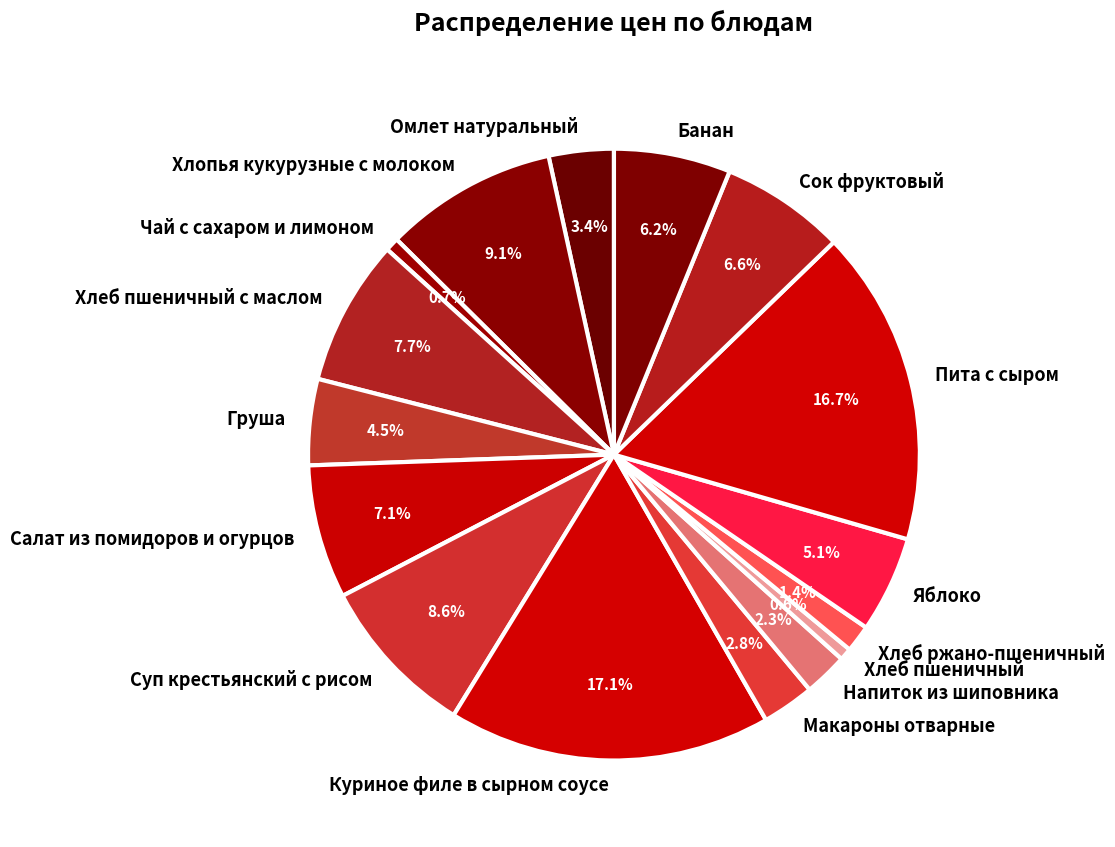

What portion of the pie excludes Хлеб пшеничный с маслом?

92.3%